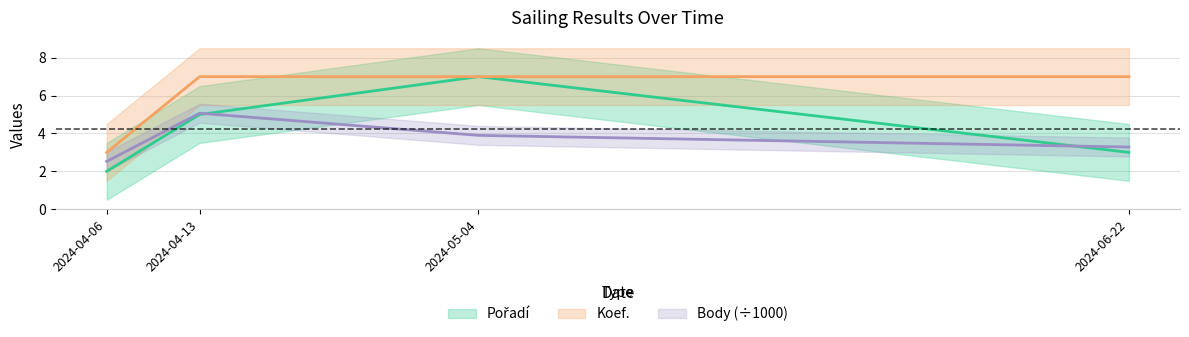

True or false: Pořadí has a value of 0.9 at 2024-04-06.

False